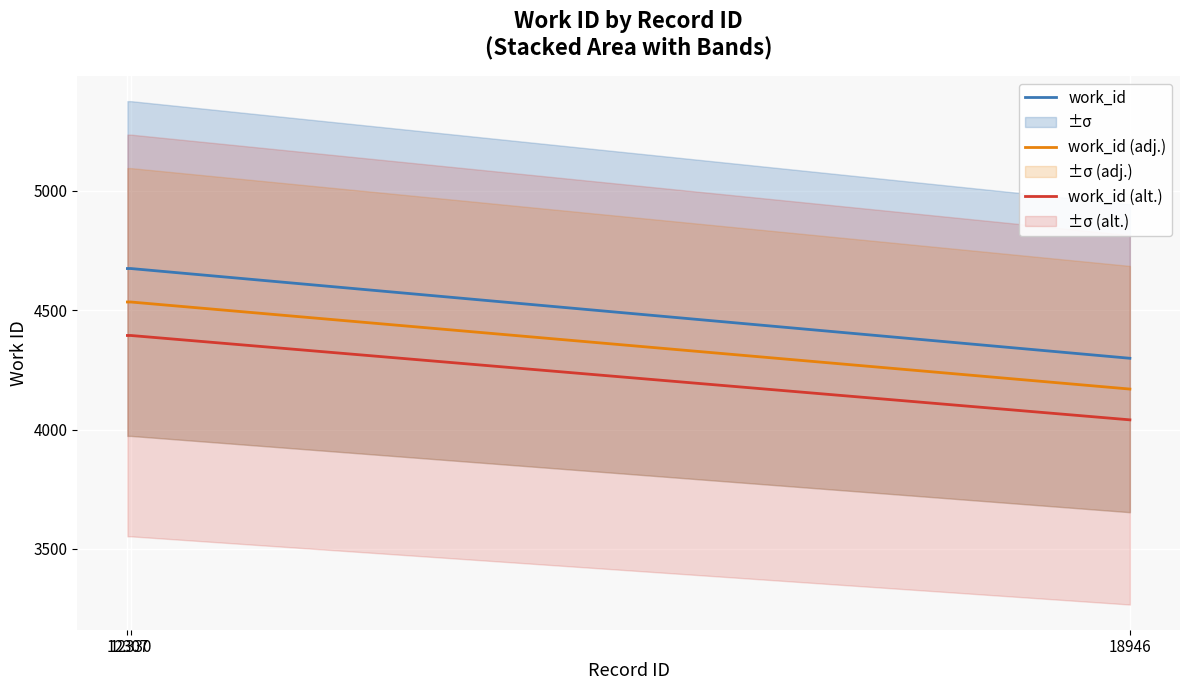

What is the total value across all series at 18946?

12510.1